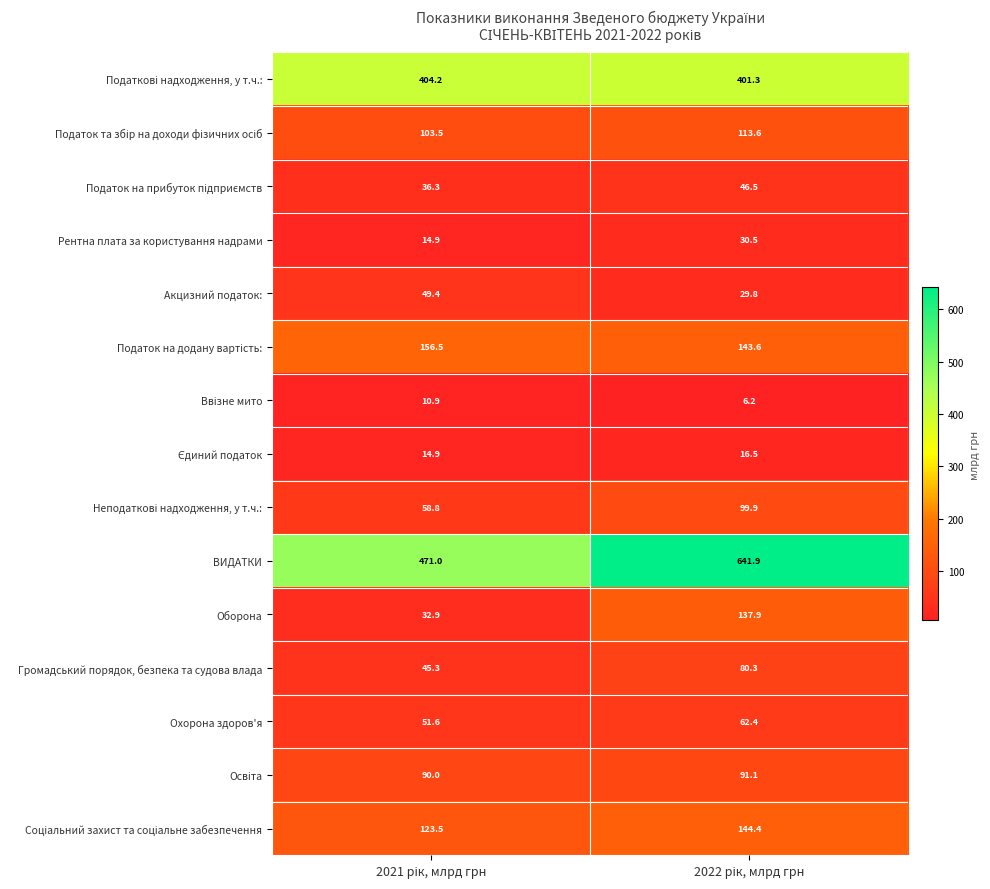

Which series has the largest total across all categories?

ВИДАТКИ